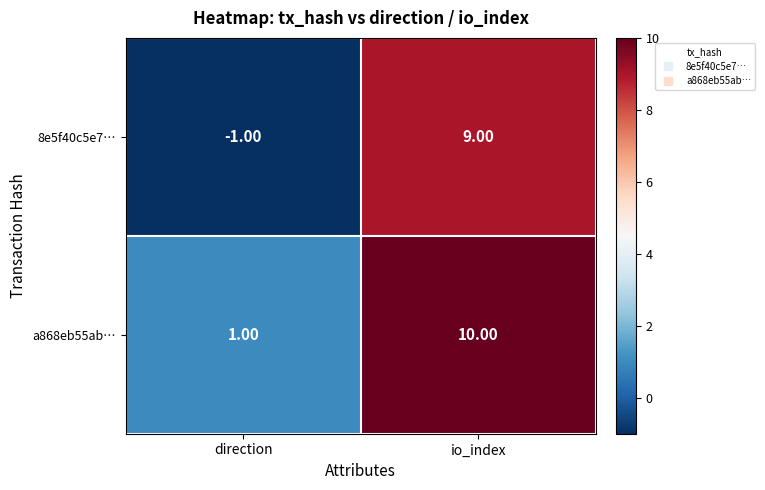

Which category has the highest value in the a868eb55ab… series?

io_index